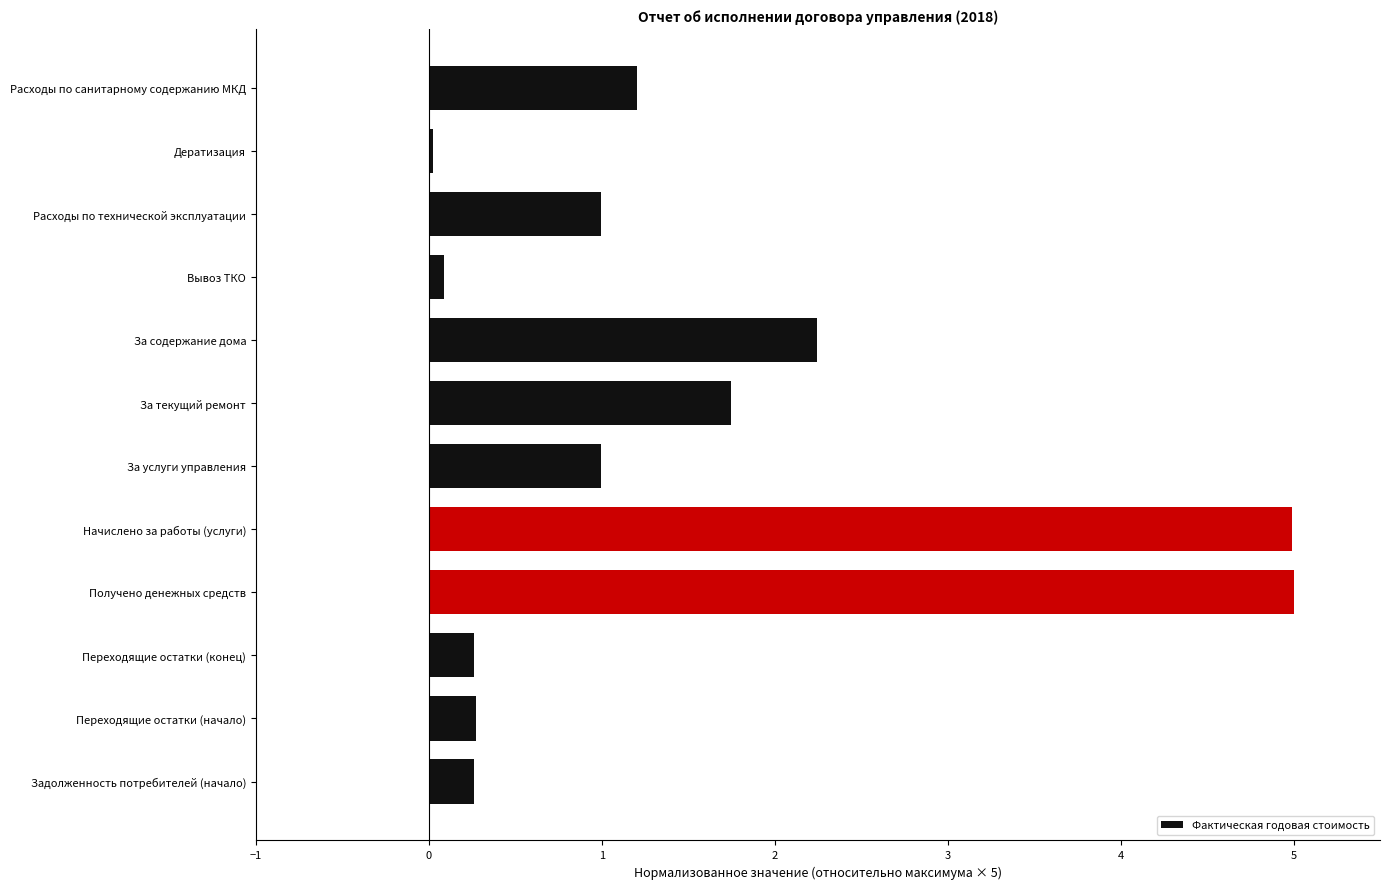

What is the value of the 3rd bar from the top?

1.0